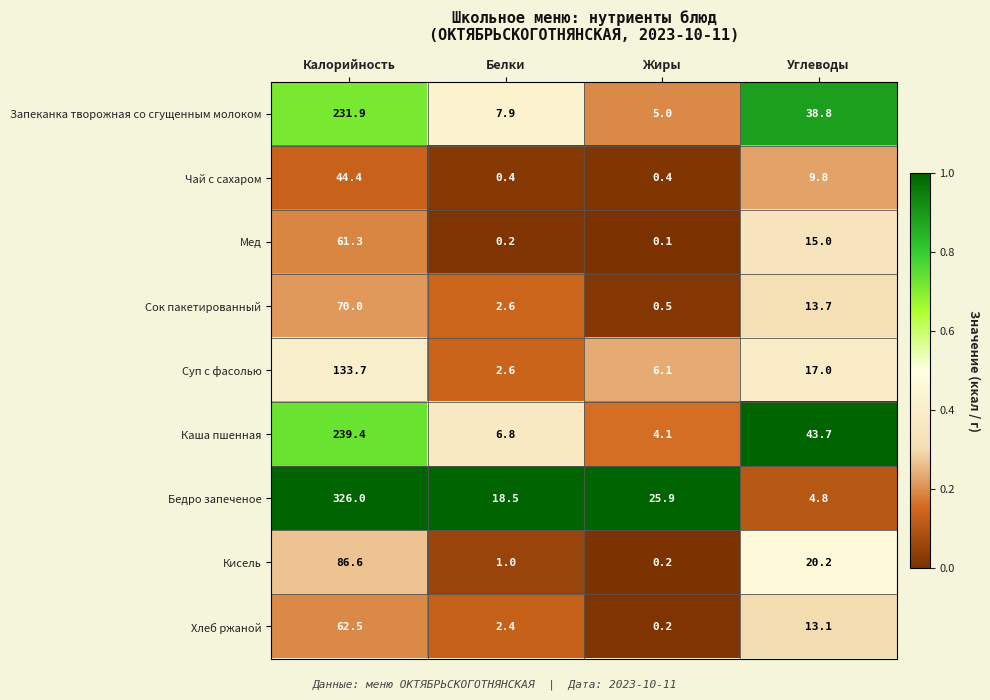

What is the sum of the Суп с фасолью values at Углеводы and Белки?

19.6